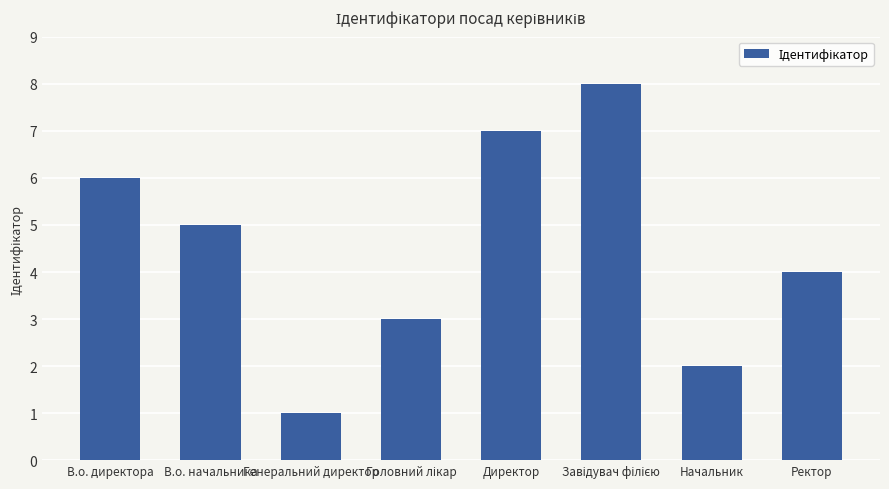

What is the label of the 2nd bar from the left?

В.о. начальника